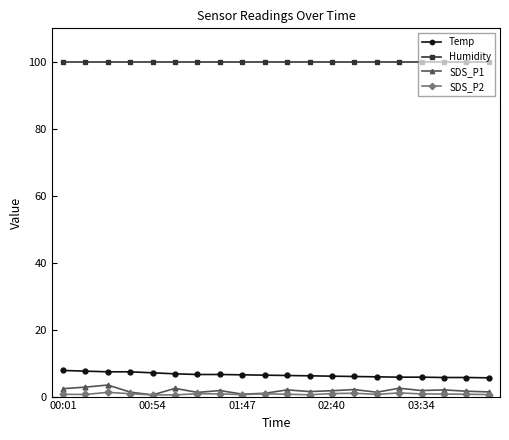

What is the value of the SDS_P1 point at the 6th from the left?

2.5